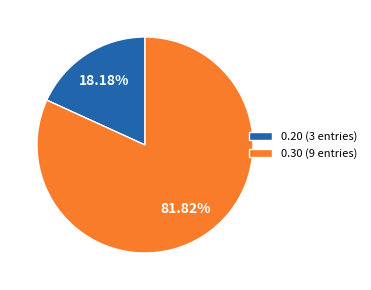

Combined, do 0.30 (9 entries) and 0.20 (3 entries) account for over 50%?

Yes